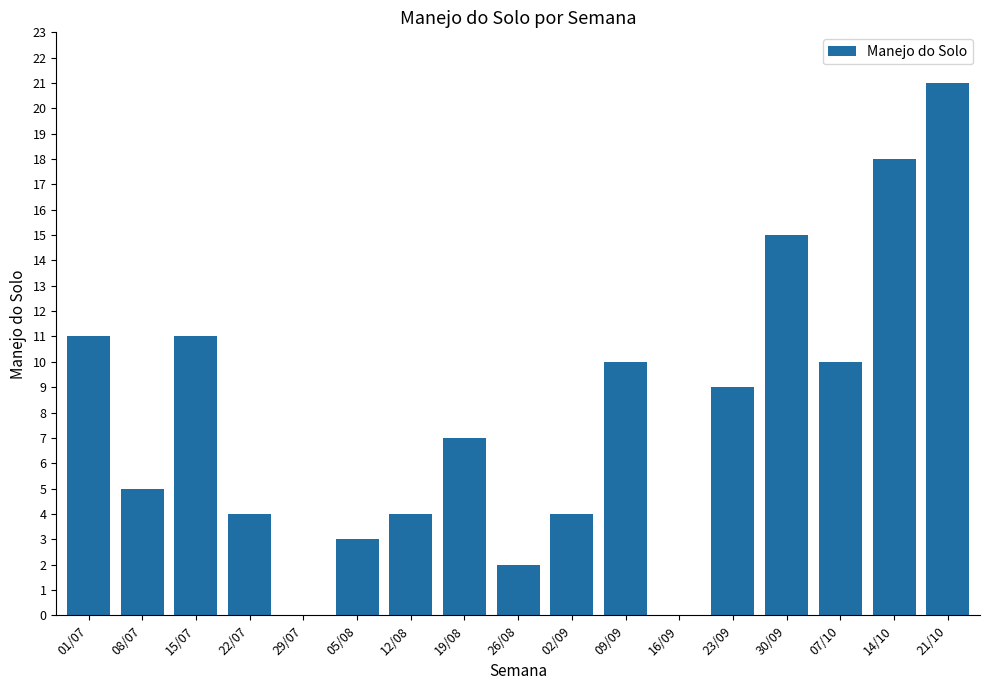

Is it true that the value at 23/09 is 9?

True